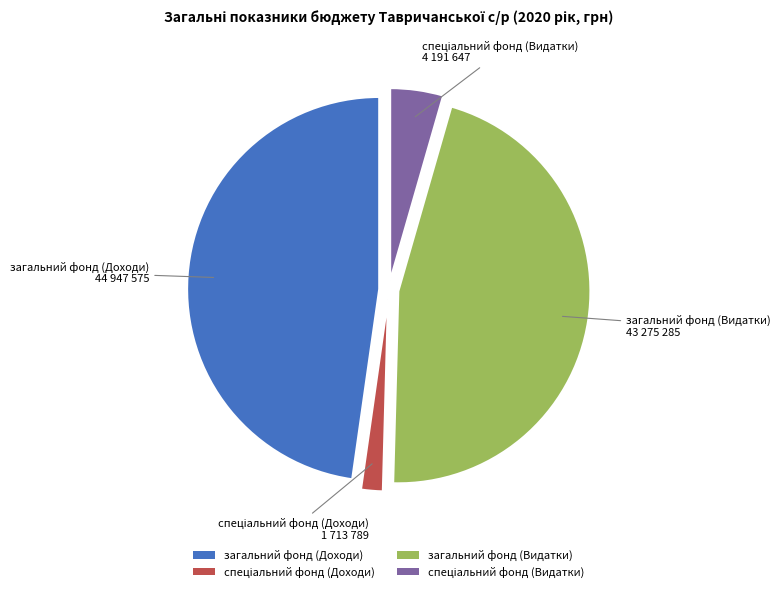

Is it true that загальний фонд (Видатки) is 35% of the pie?

False